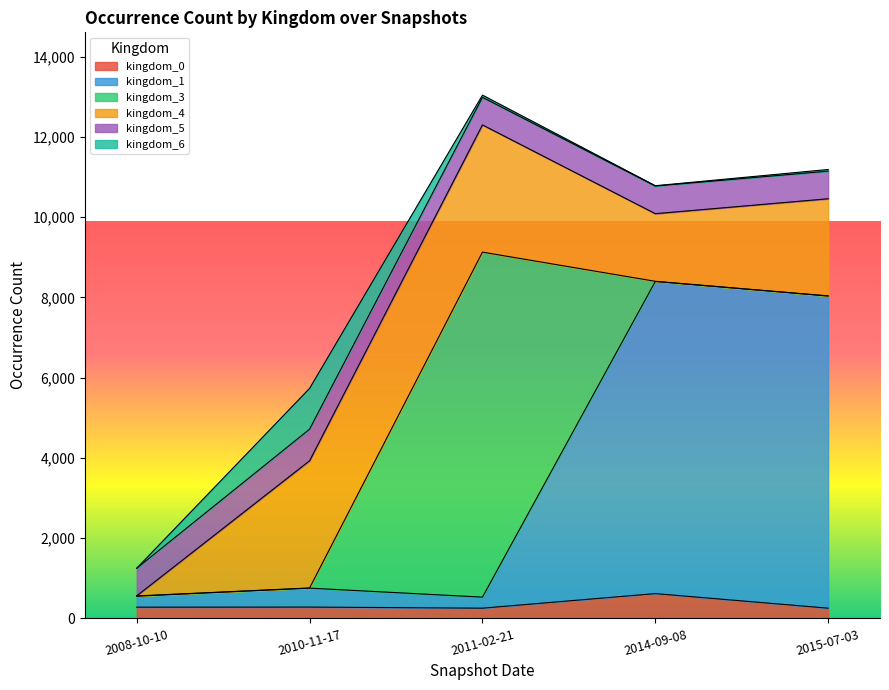

What is the highest value of the kingdom_1 series?

7777